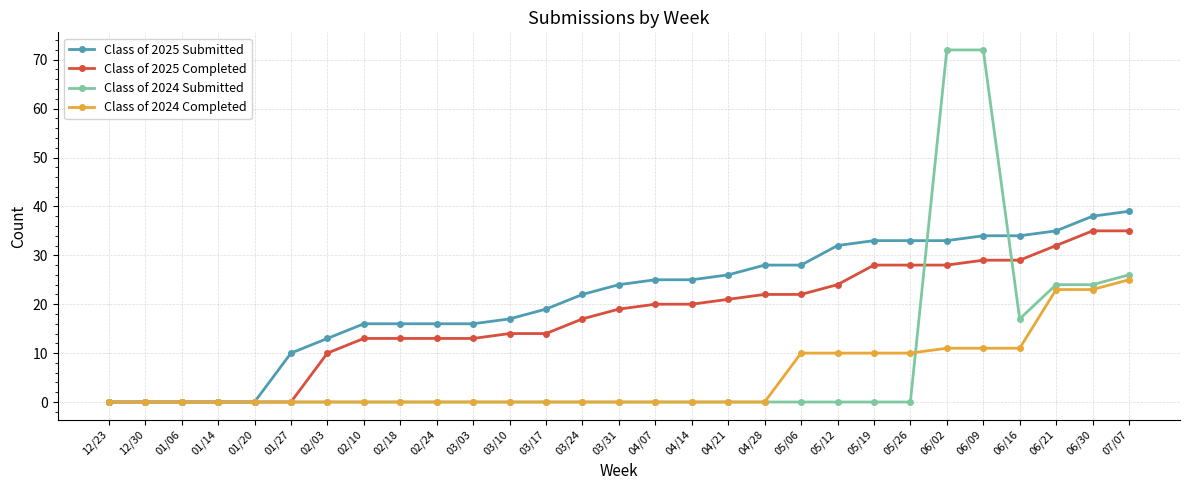

What is the total value across all series at 03/31?

43